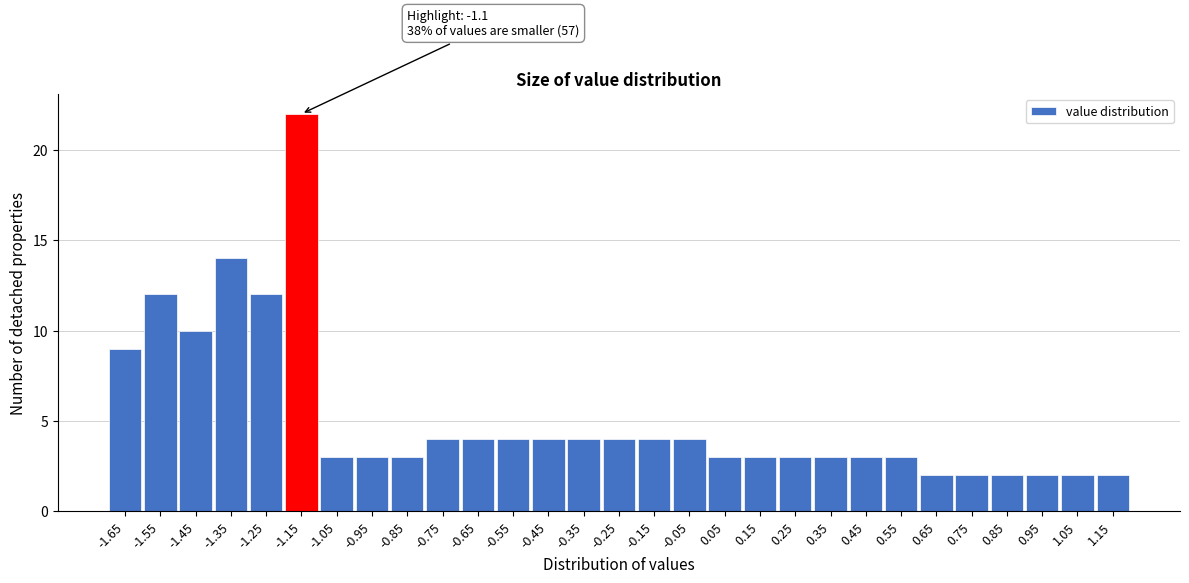

Reading right to left, list all the values displayed in this chart.

2	2	2	2	2	2	3	3	3	3	3	3	4	4	4	4	4	4	4	4	3	3	3	22	12	14	10	12	9